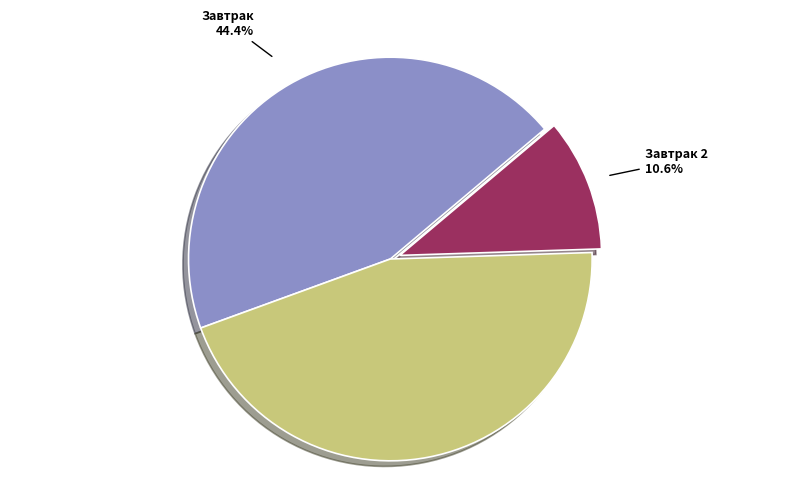

Does any single category account for the majority?

No